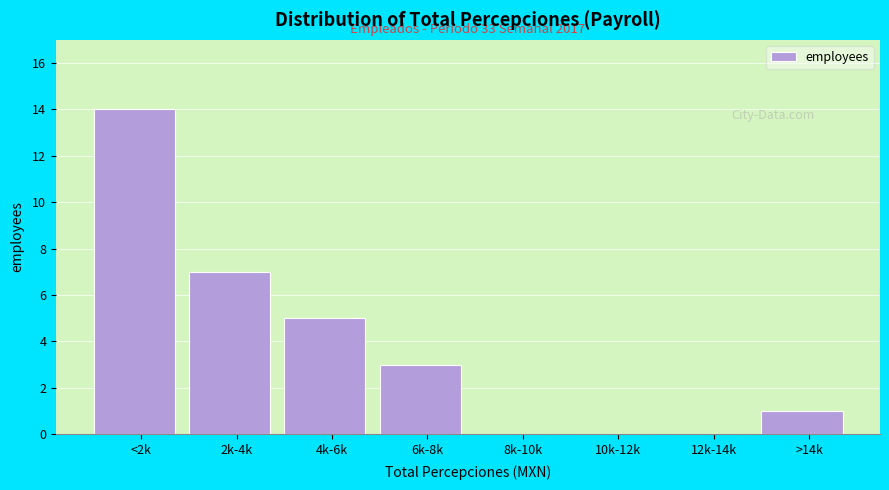

Reading right to left, transcribe all the data shown in this chart.

>14k=1	12k-14k=0	10k-12k=0	8k-10k=0	6k-8k=3	4k-6k=5	2k-4k=7	<2k=14